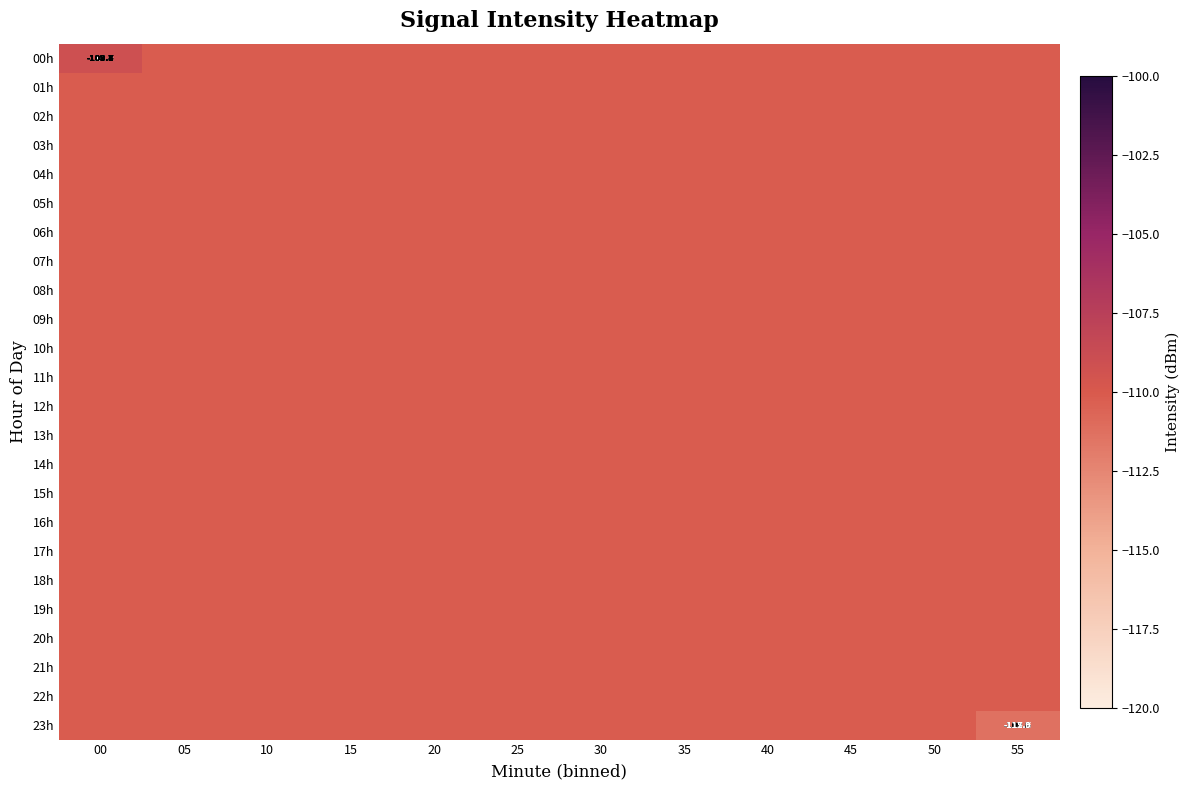

Which category has the lowest value across all series?

55